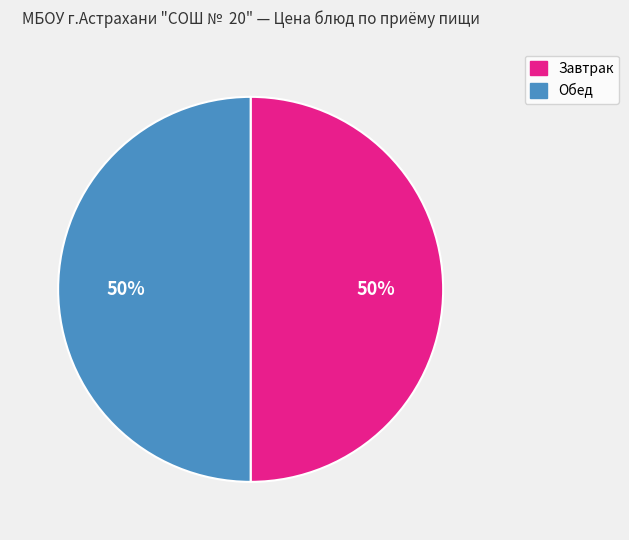

To the nearest percent, what is the average slice percentage?

50%